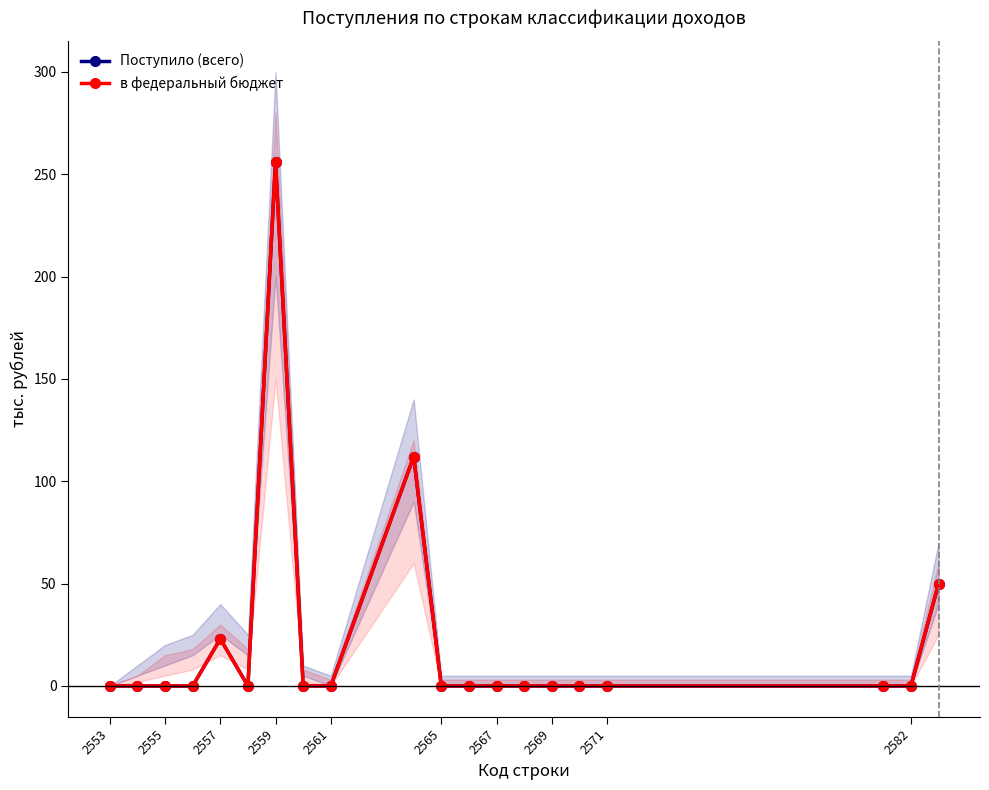

Between 2557 and 2561, which series saw the biggest shift?

Поступило (всего)